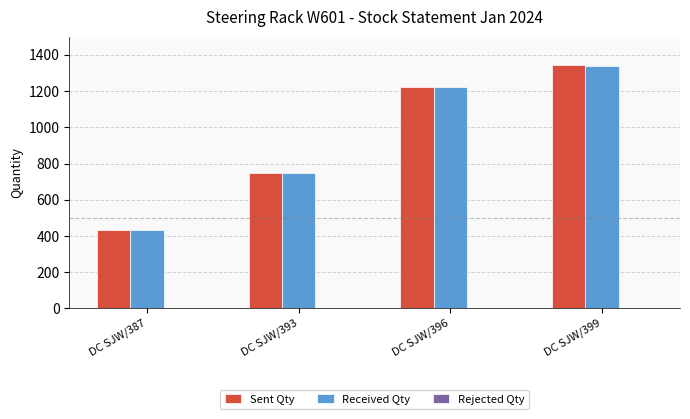

What is the sum of the Sent Qty values at DC SJW/399 and DC SJW/396?

2567